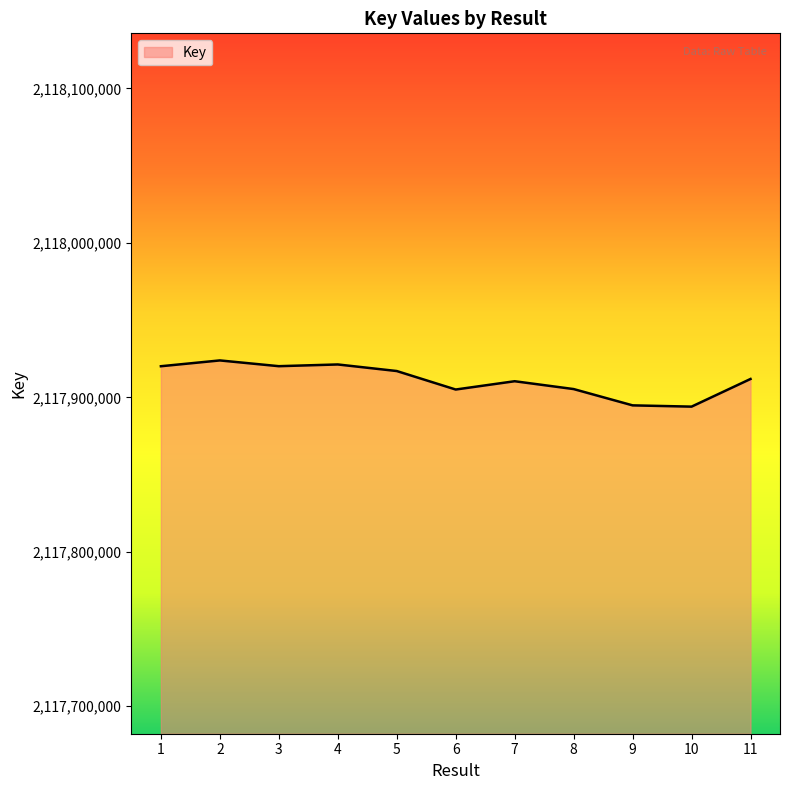

What is the sum of the values at 8 and 4?

4235826632